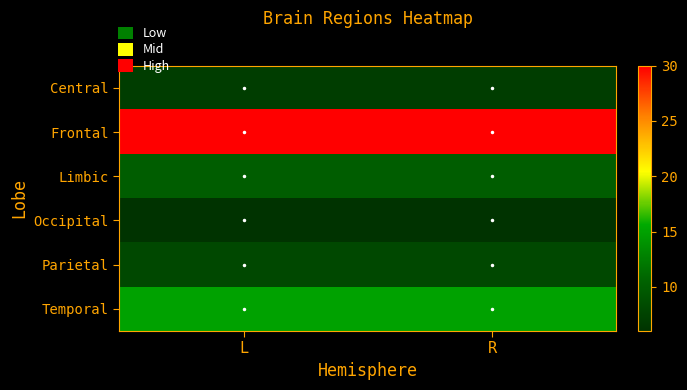

At how many categories does at least one series exceed 15?

2